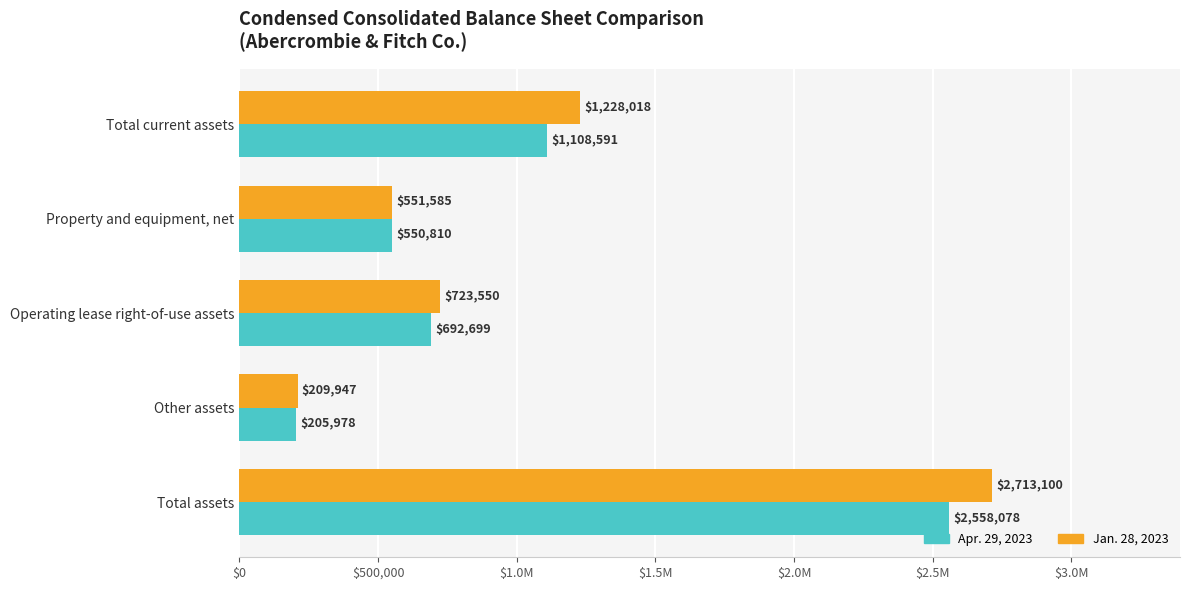

What are all the series names shown in the legend?

Apr. 29, 2023, Jan. 28, 2023